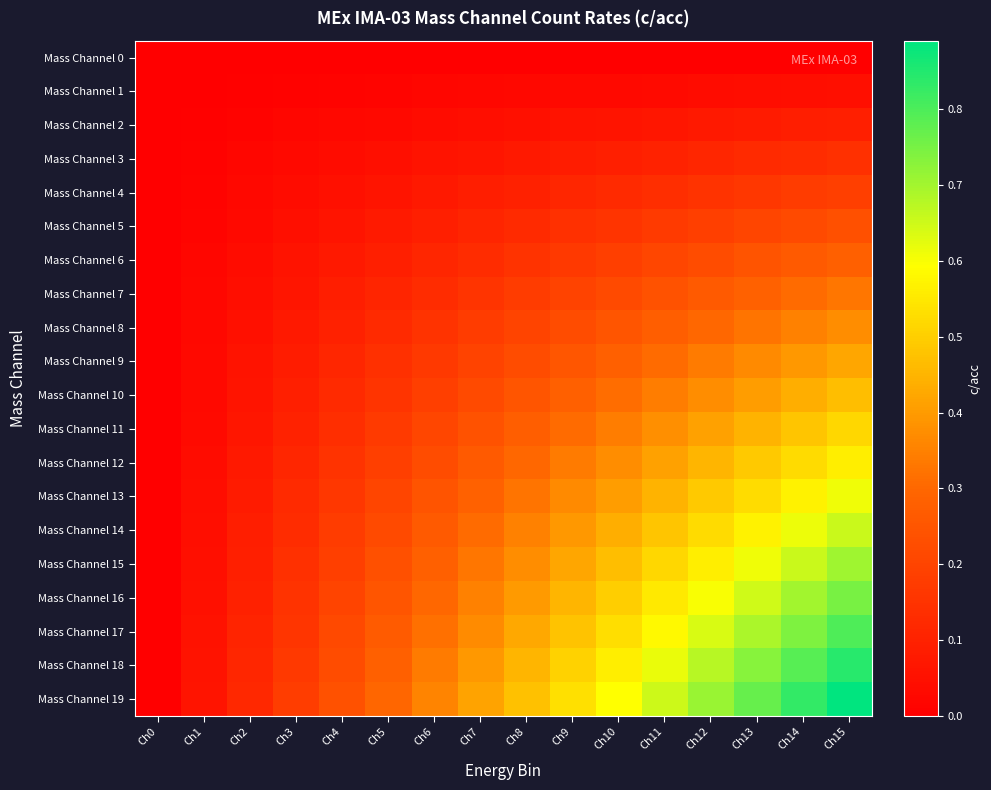

Rank the series at Ch6 from highest to lowest value.

Mass Channel 19, Mass Channel 18, Mass Channel 17, Mass Channel 16, Mass Channel 15, Mass Channel 14, Mass Channel 13, Mass Channel 12, Mass Channel 11, Mass Channel 10, Mass Channel 9, Mass Channel 8, Mass Channel 7, Mass Channel 6, Mass Channel 5, Mass Channel 4, Mass Channel 3, Mass Channel 2, Mass Channel 1, Mass Channel 0